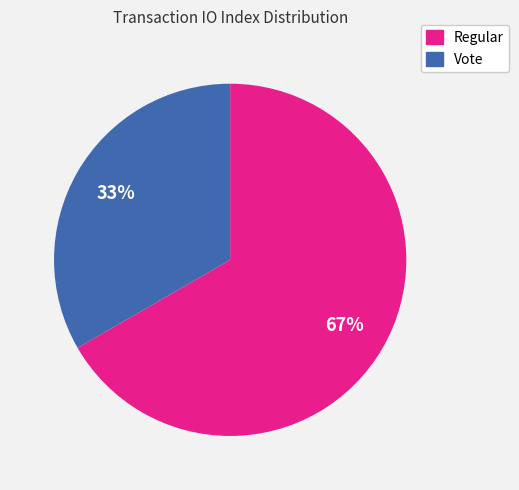

The Vote slice represents 33% of the pie. True or false?

True